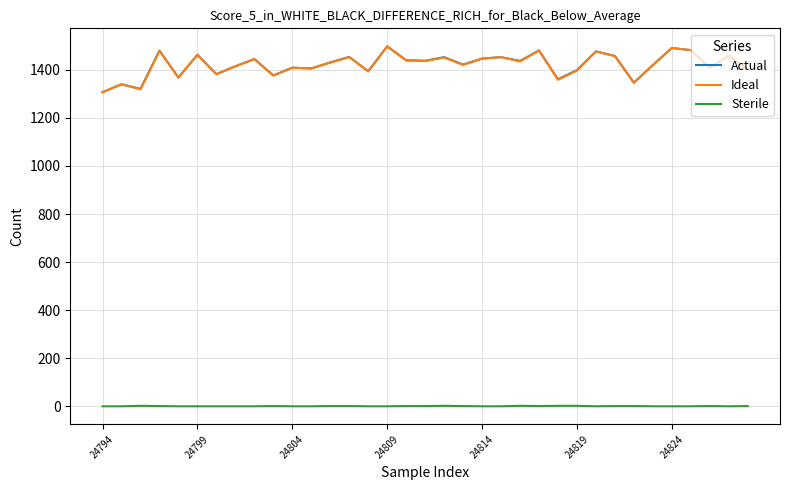

True or false: Sterile and Ideal cross at least once.

False